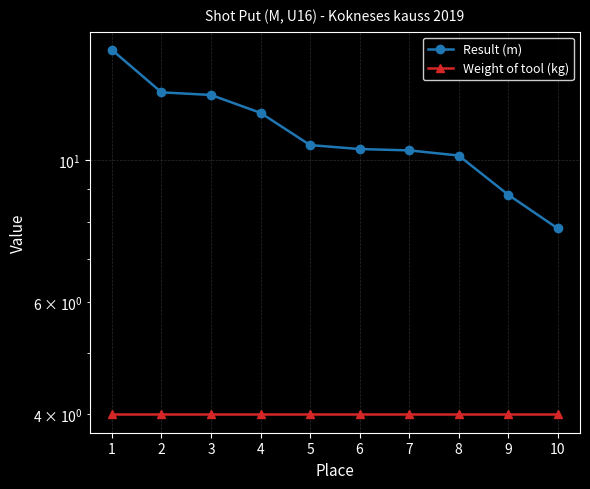

True or false: Weight of tool (kg) and Result (m) cross at least once.

False